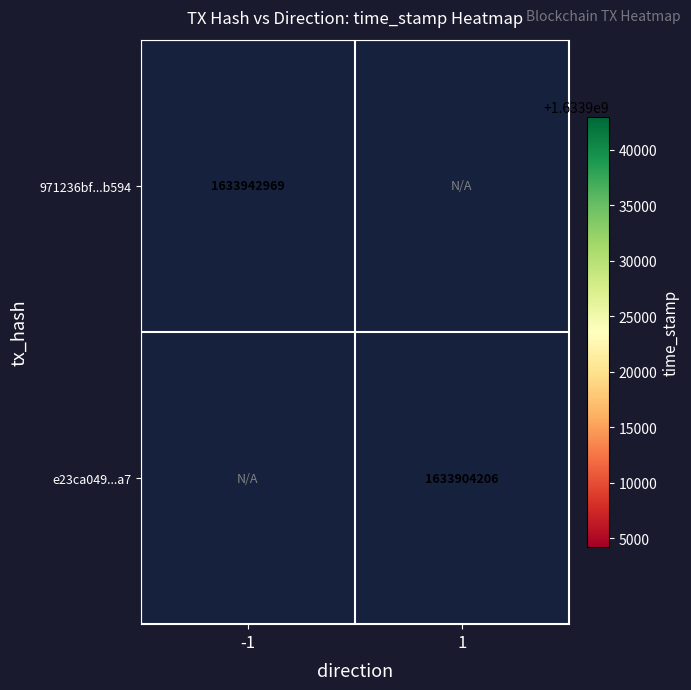

The 971236bf...b594 series shows 2544579125 at -1. True or false?

False